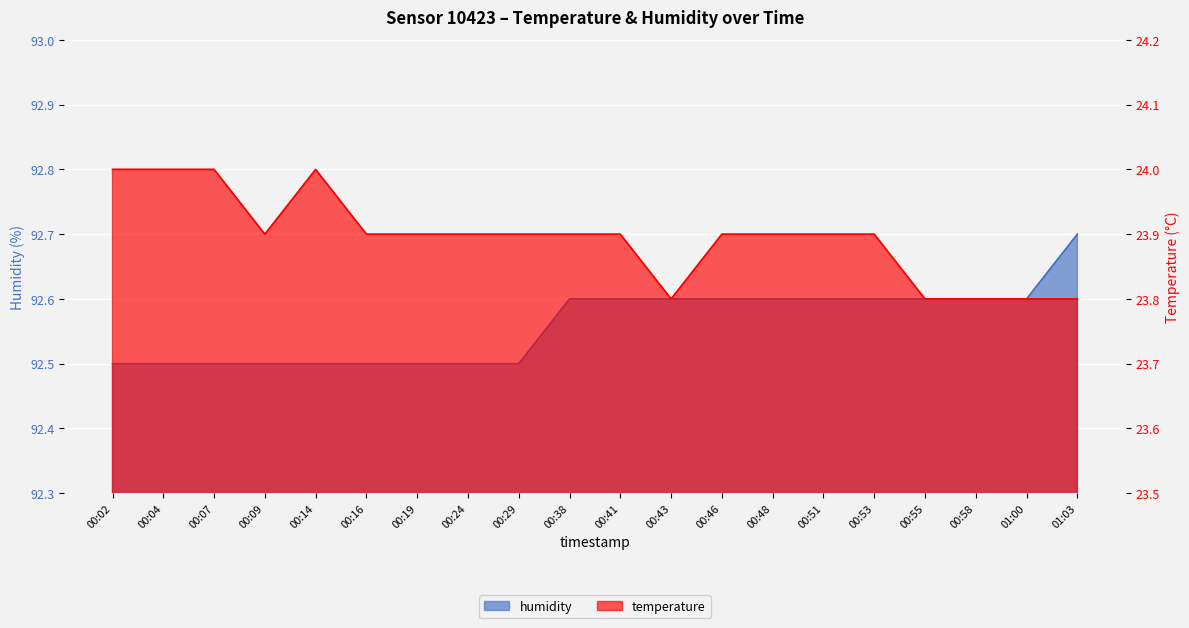

Count the temperature values in the range 23 to 24.

20